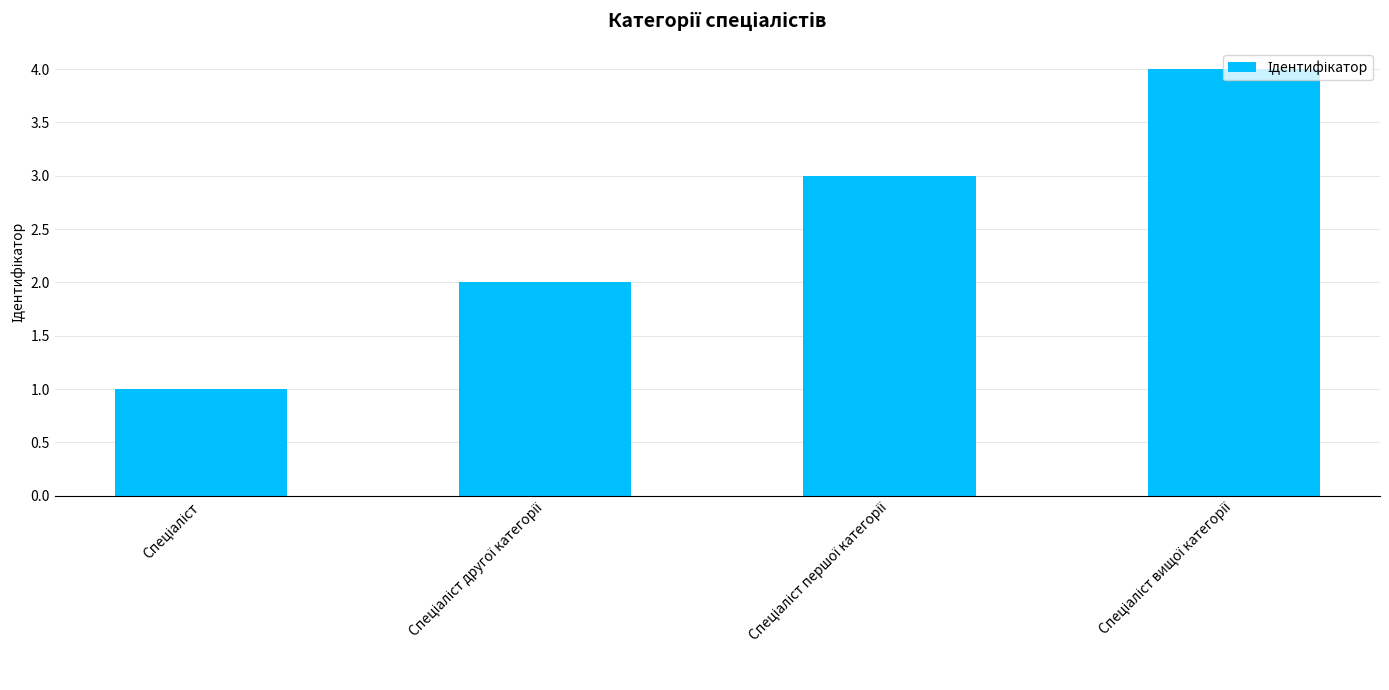

Reading right to left, list all the values displayed in this chart.

4	3	2	1